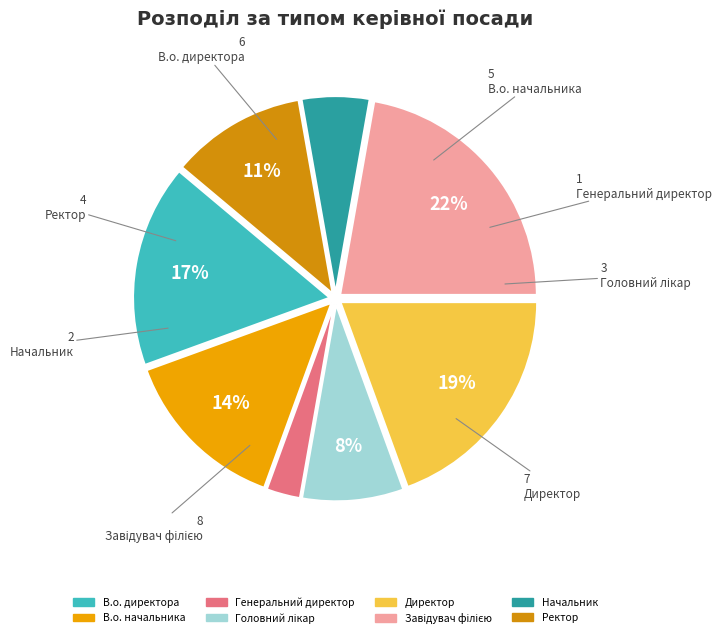

To the nearest percent, what is the combined percentage of Головний лікар and Ректор?

19%